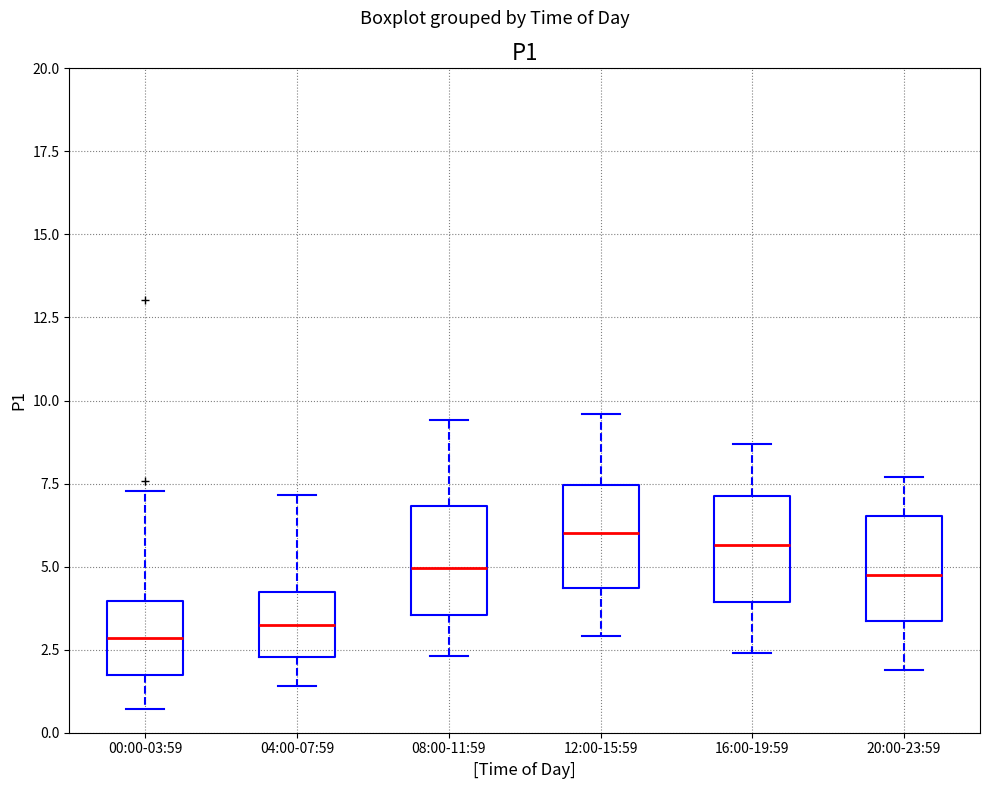

Reading left to right, read every box against the y-axis: the position of its median line, the range the box covers, and the ends of its whiskers. The values are not printed on the chart, so give them approximately, as read against the axis.

00:00-03:59: median 3.0, box 1.5 to 4.0, whiskers 0.5 to 7.5
04:00-07:59: median 3.5, box 2.5 to 4.5, whiskers 1.5 to 7.0
08:00-11:59: median 5.0, box 3.5 to 7.0, whiskers 2.5 to 9.5
12:00-15:59: median 6.0, box 4.5 to 7.5, whiskers 3.0 to 9.5
16:00-19:59: median 5.5, box 4.0 to 7.0, whiskers 2.5 to 8.5
20:00-23:59: median 5.0, box 3.5 to 6.5, whiskers 2.0 to 7.5